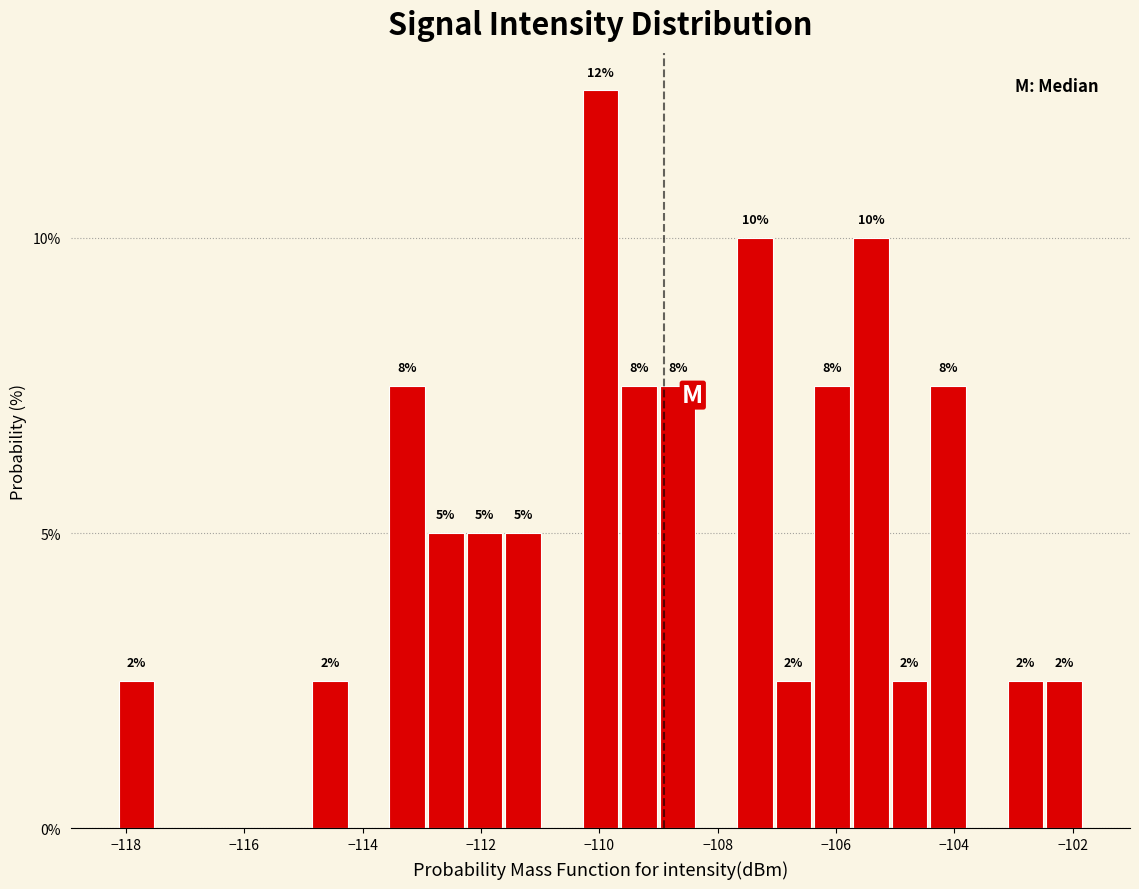

Around what value on the x-axis is the tallest bar? Give the approximate position of its centre, as read against the axis.

-110.0